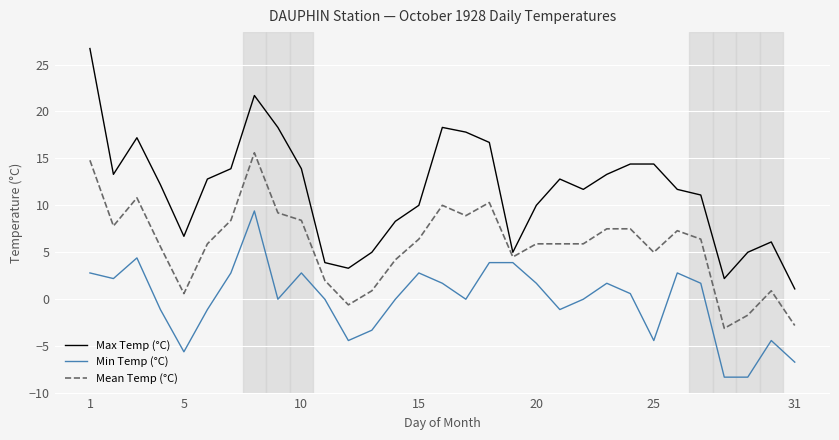

What is the difference between the second highest and second lowest values in the Mean Temp (°C) series?

17.6